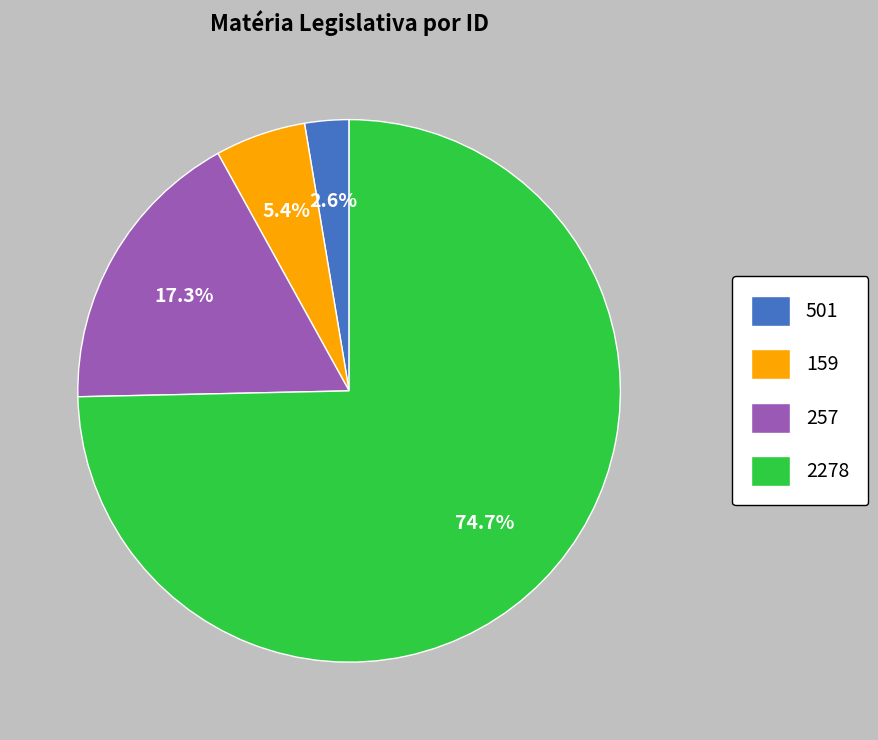

To the nearest percent, what portion does 257 represent?

17%